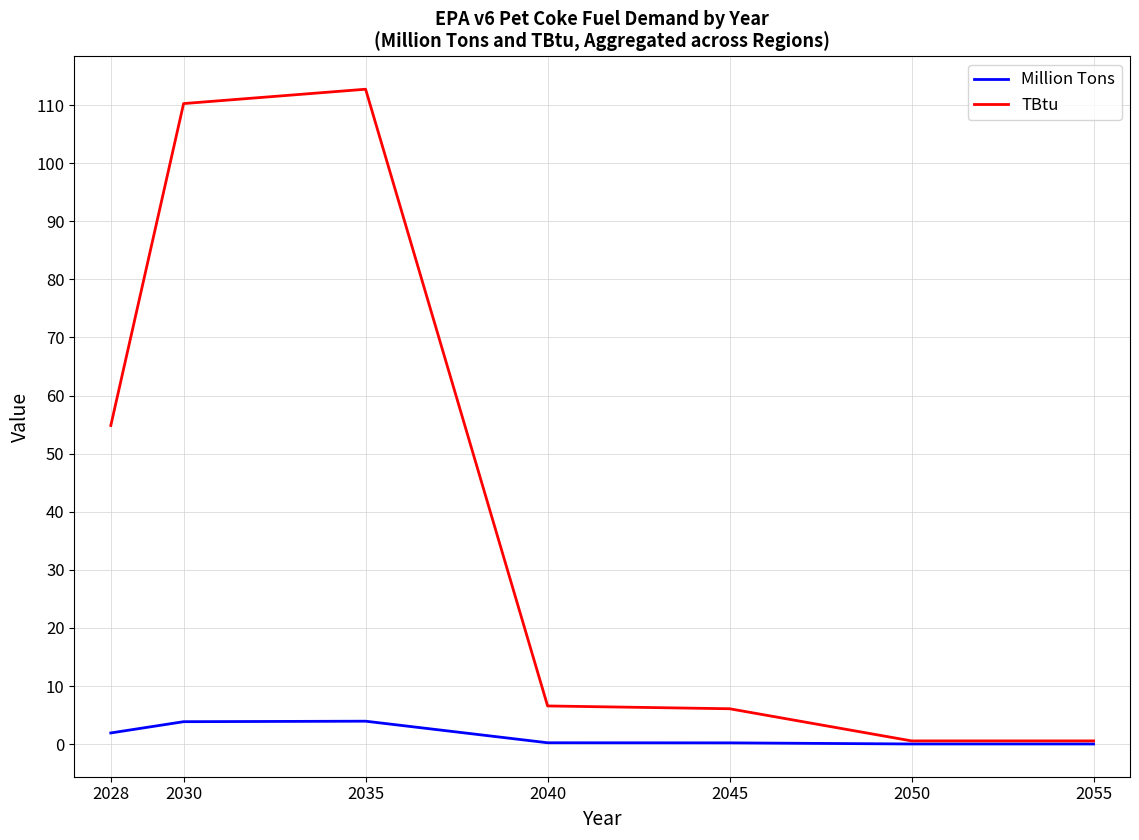

What is the highest value of the Million Tons series?

3.9